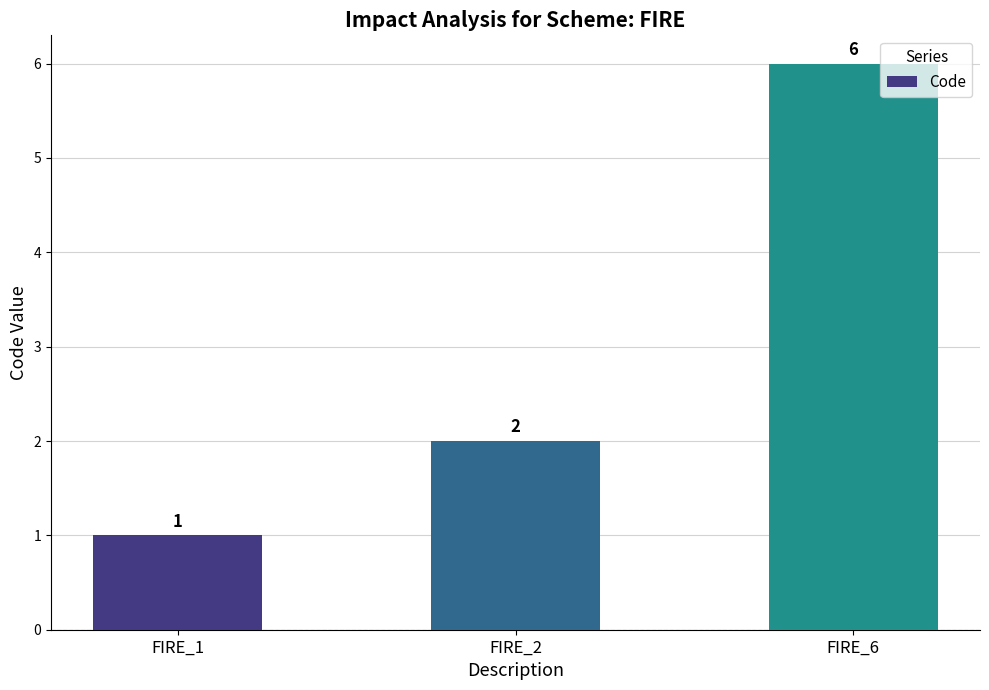

At which label is the value closest to 3?

FIRE_2